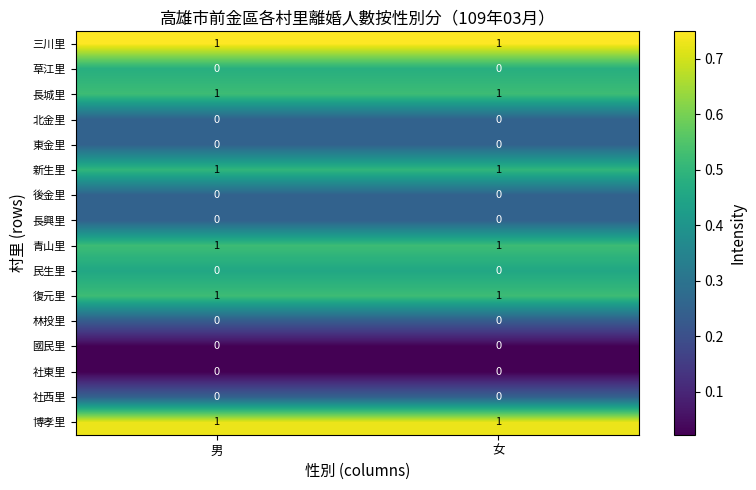

The value of 長城里 at 男 is 1. True or false?

True